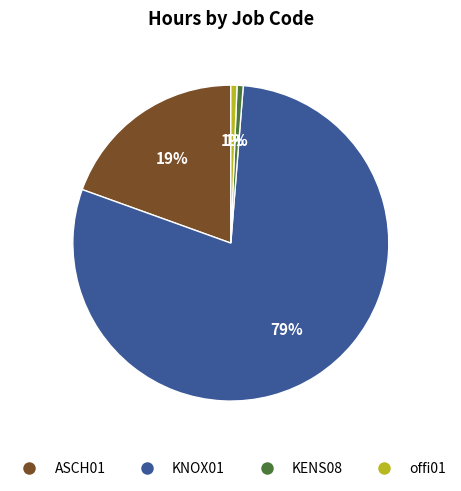

Count the number of slices in the pie.

4